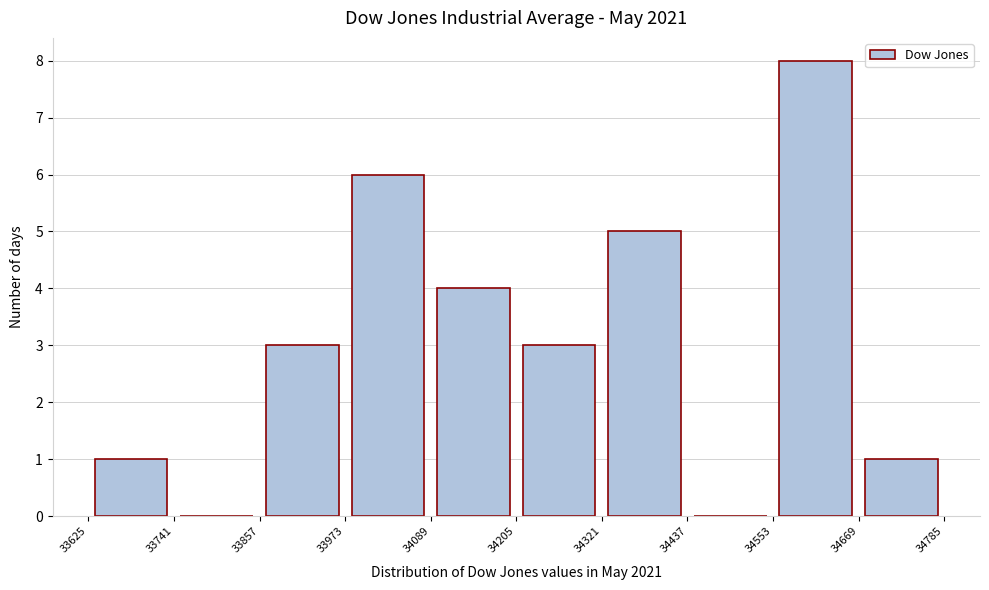

What is the height of the bar covering 34205 to 34321 on the x-axis? The values are not printed on the chart, so give them approximately, as read against the axis.

3